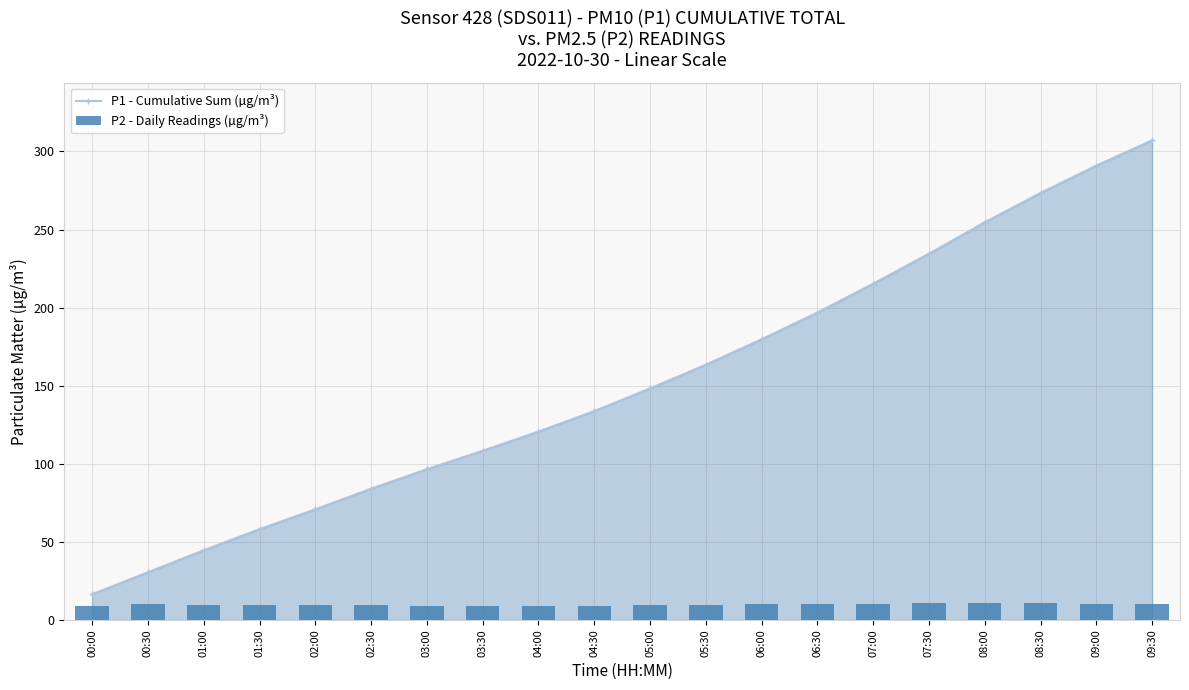

How many categories are shown in the chart?

20